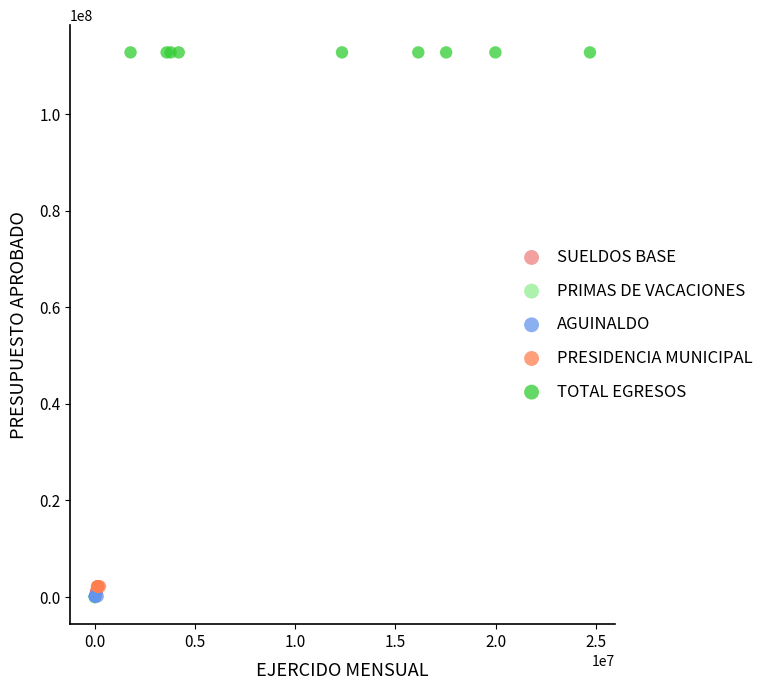

Which series reaches the maximum Y coordinate?

TOTAL EGRESOS